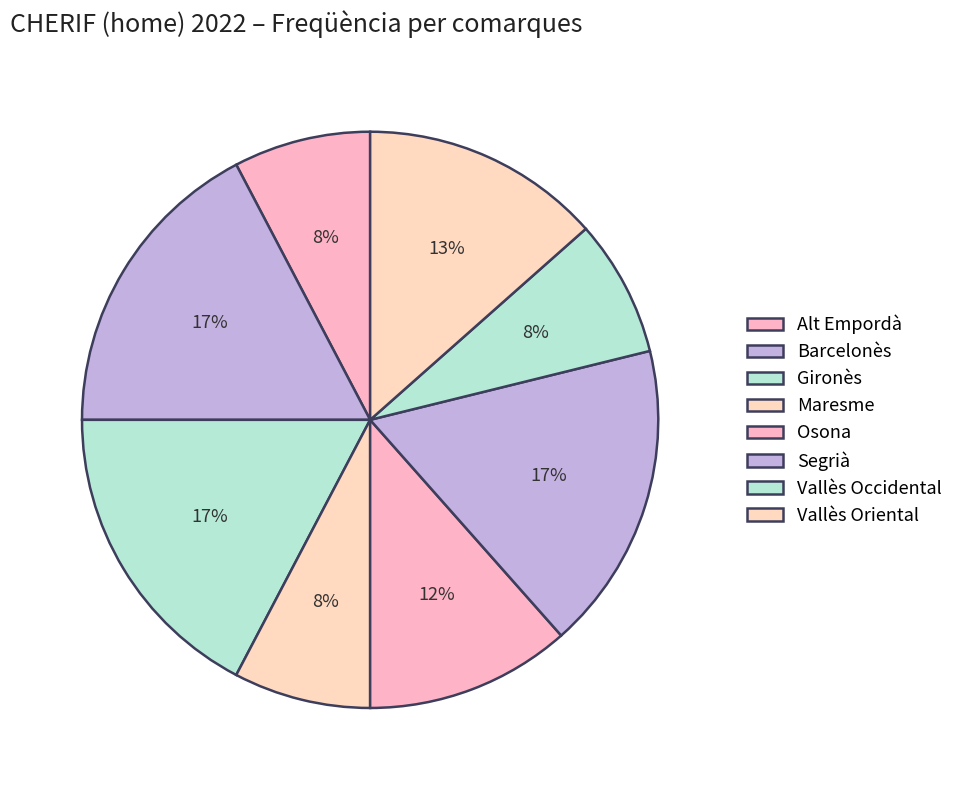

How many slices are in this pie chart?

8